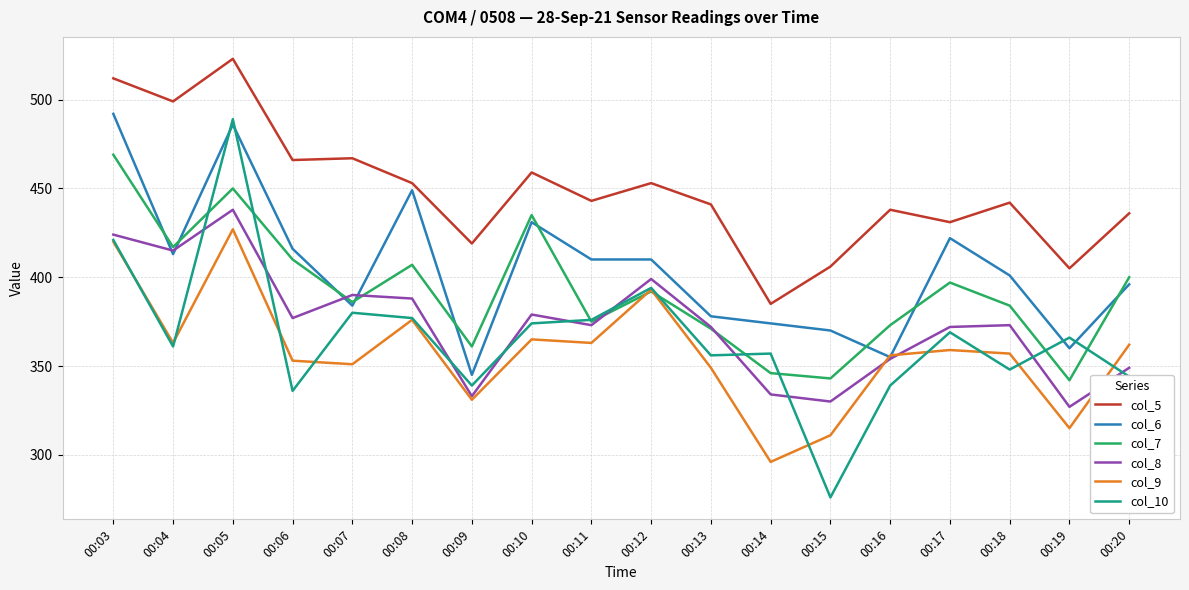

Where do col_7 and col_6 first cross each other?

00:03 and 00:04